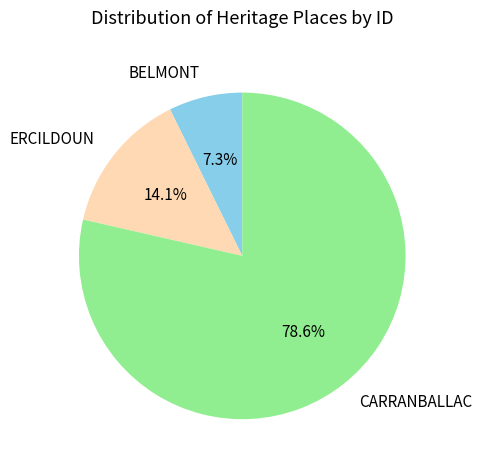

Does any single category account for the majority?

Yes